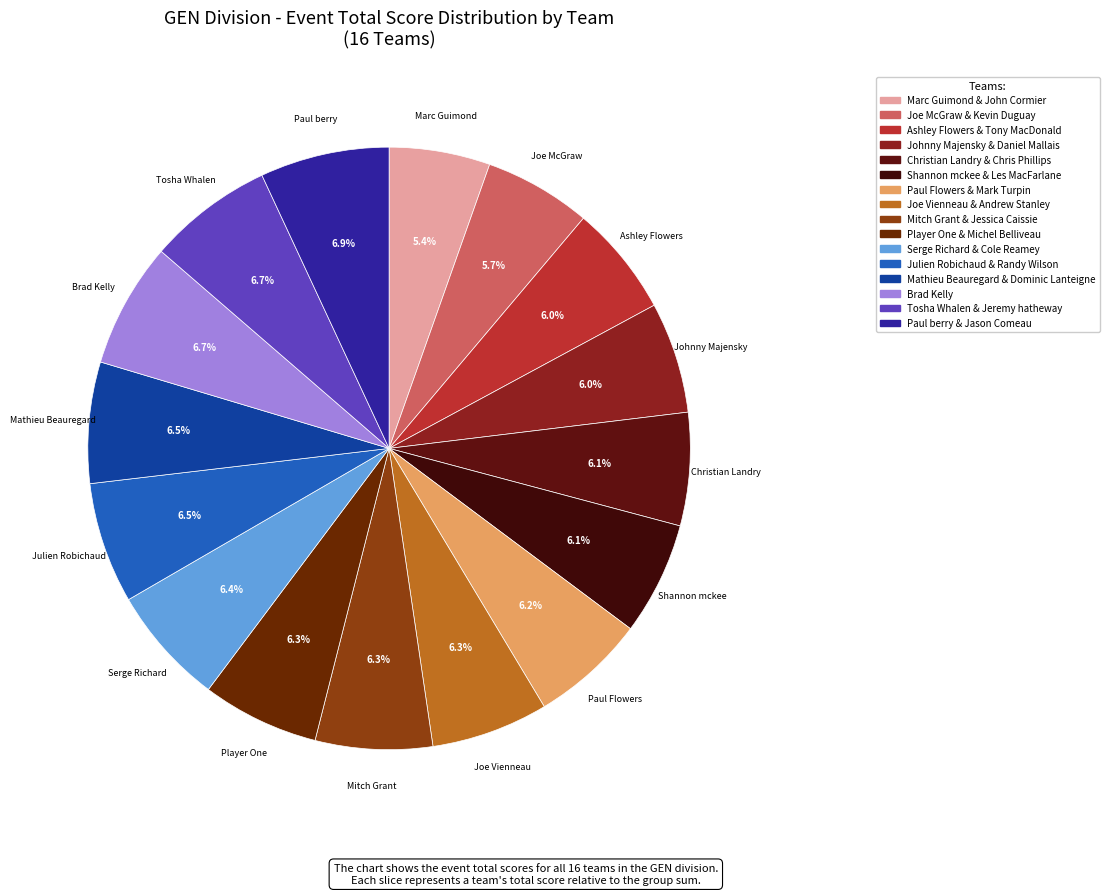

Count the number of slices in the pie.

16